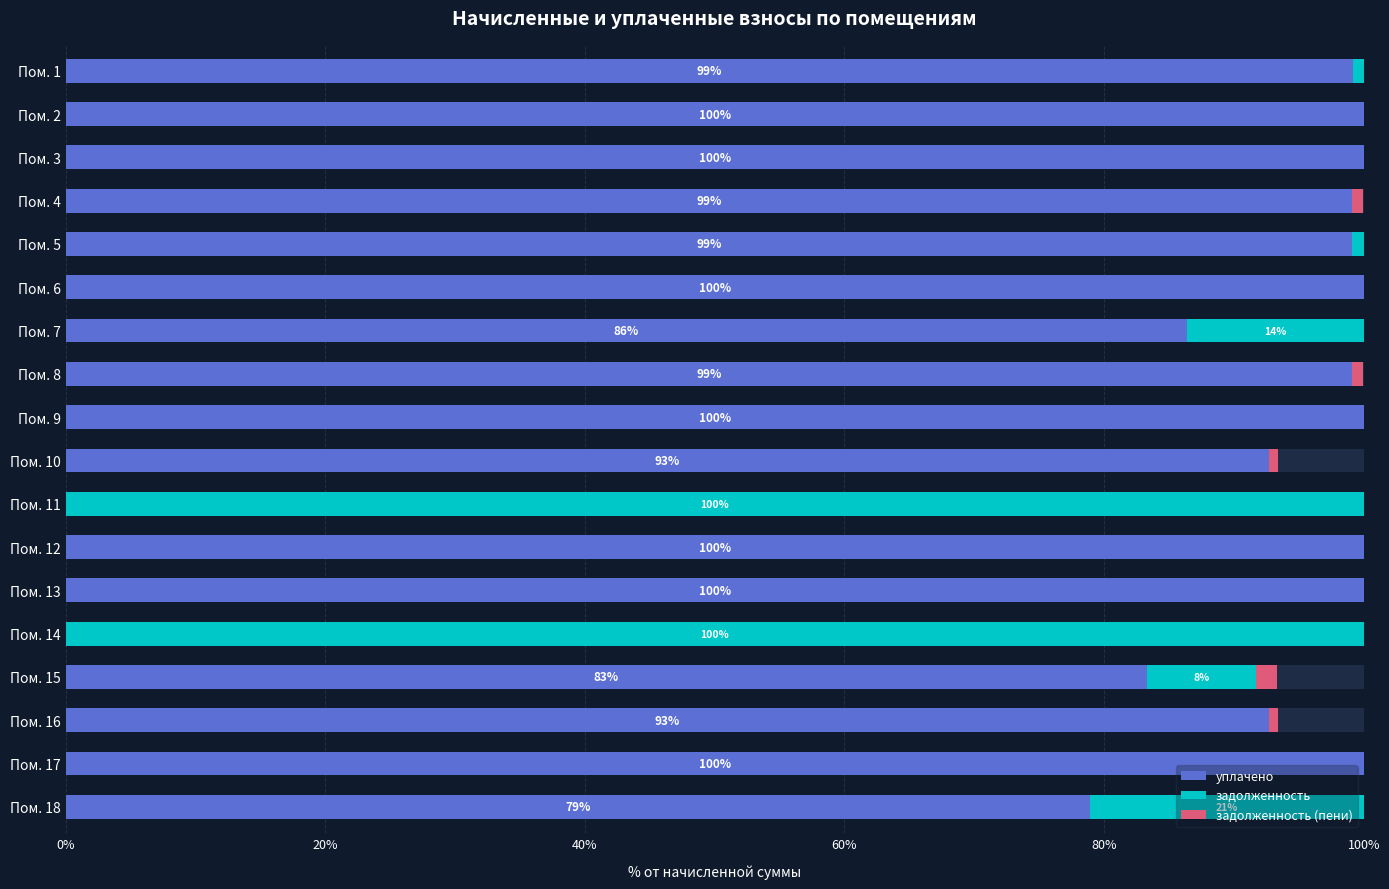

What is the maximum value for уплачено?

100.0